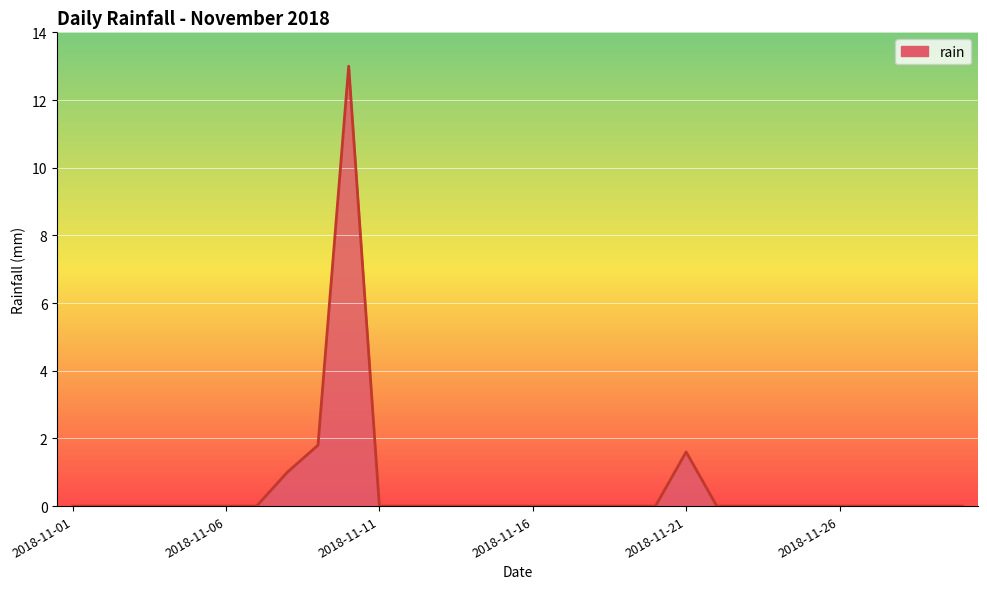

What is the maximum value shown in the chart?

13.0